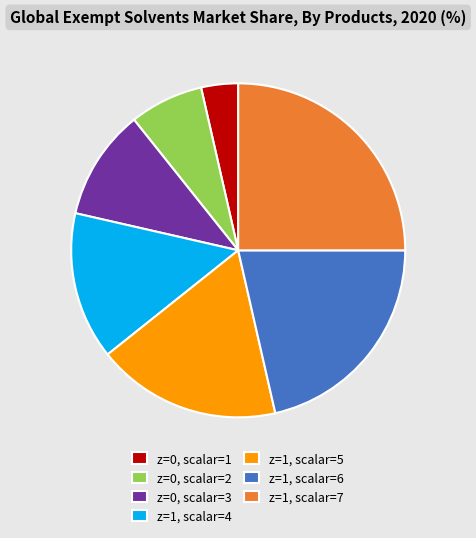

Count the number of slices in the pie.

7